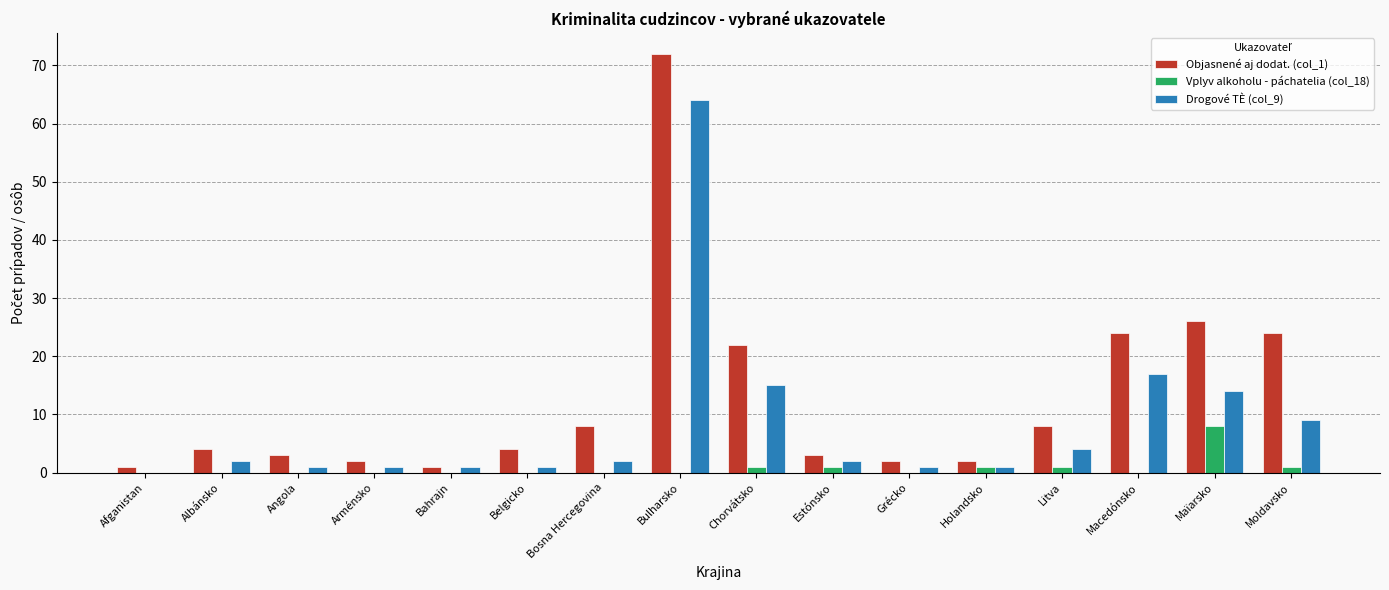

At which label is Drogové TÈ (col_9) closest to 32?

Macedónsko